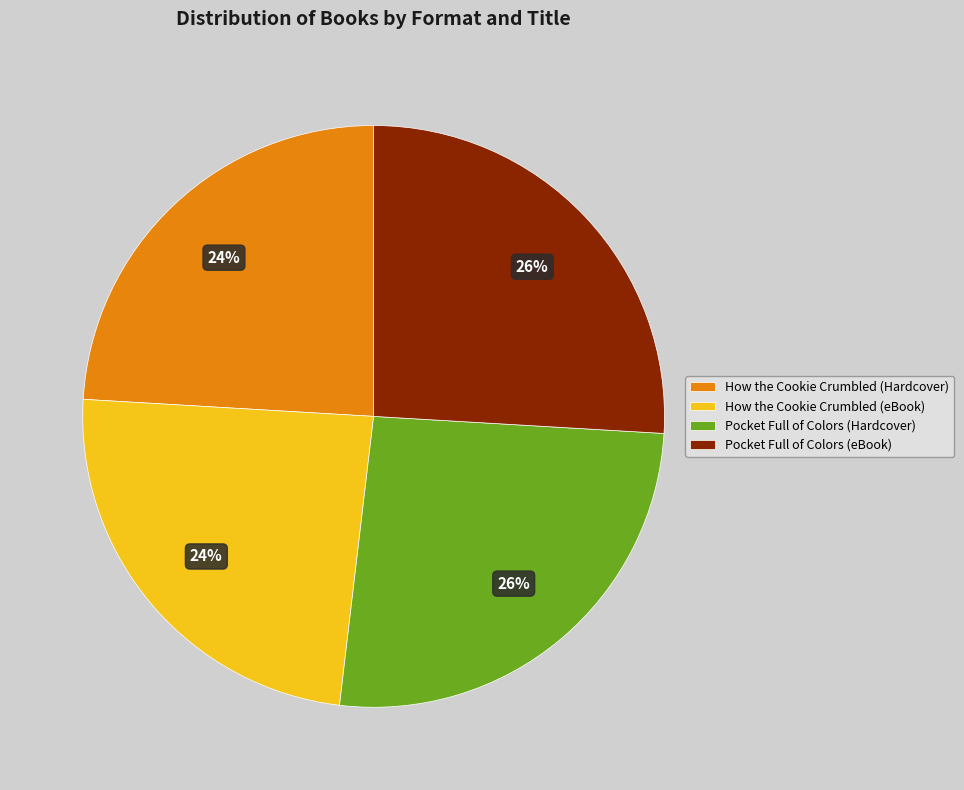

Is the sum of Pocket Full of Colors (eBook) and Pocket Full of Colors (Hardcover) greater than half?

Yes